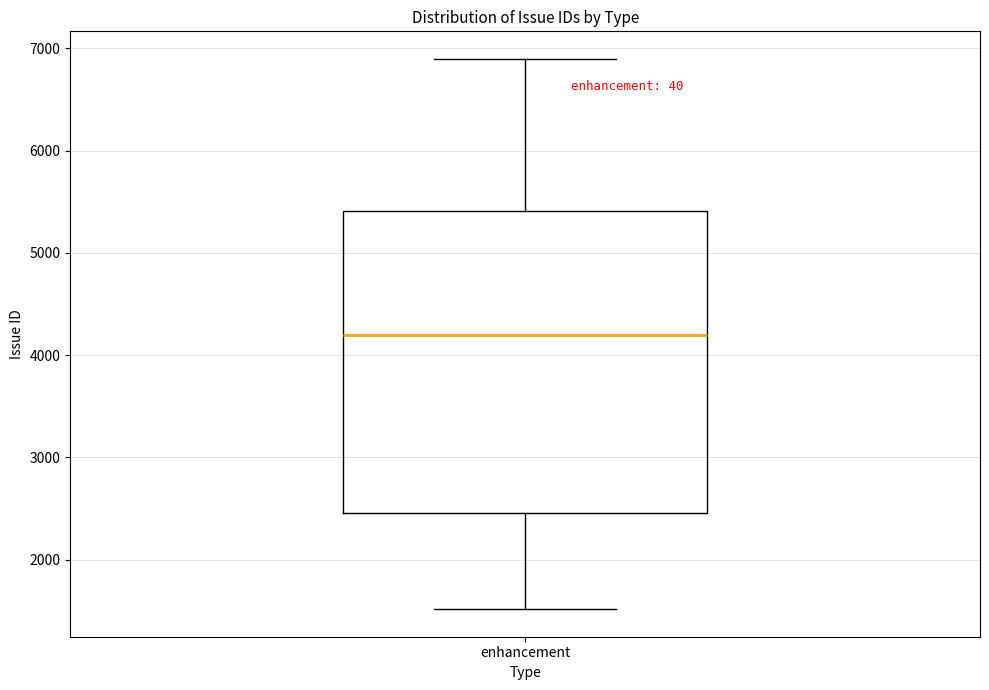

Read this box plot against the y-axis: the position of the median line, the range covered by the box, and the ends of both whiskers. The values are not printed on the chart, so give them approximately, as read against the axis.

median 4200, box 2500 to 5400, whiskers 1500 to 6900